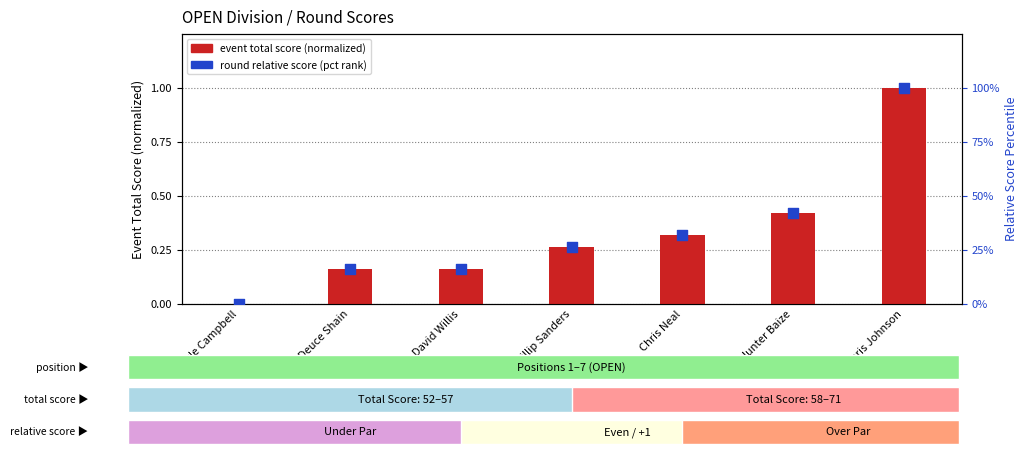

What is the total value across all series at Deuce Shain?

15.9